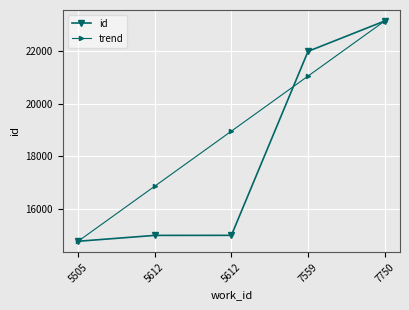

True or false: id has a value of 3595.7 at 5505.

False